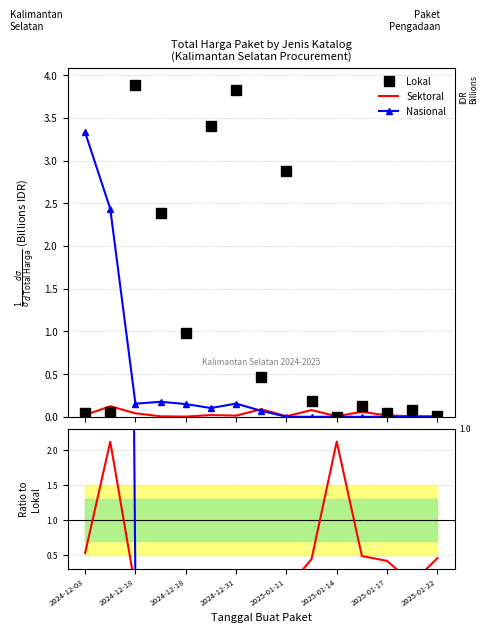

True or false: Nasional has a value of -45.8 at 2025-01-14.

False